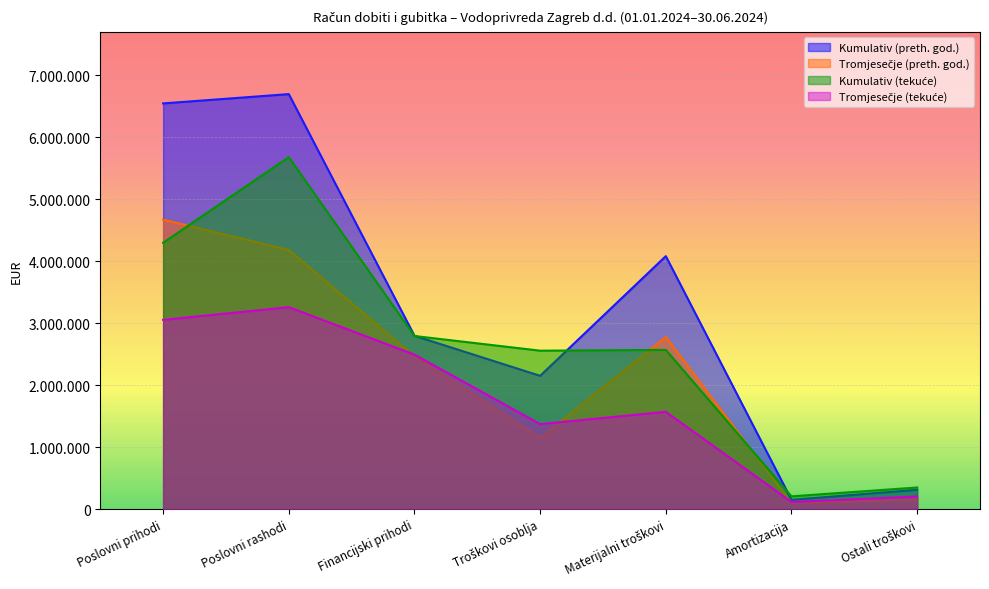

The value of Tromjesečje (tekuće) at Financijski prihodi is 3804865. True or false?

False